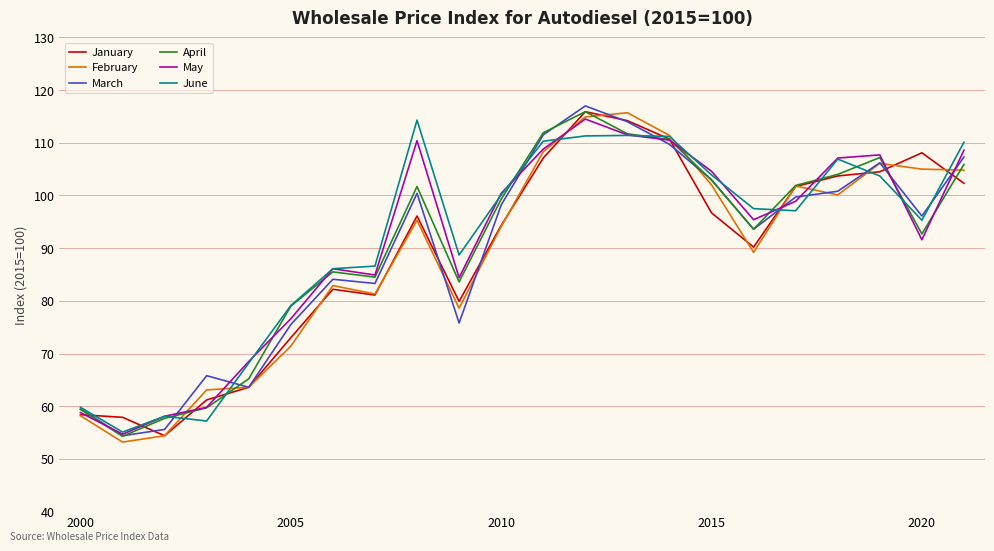

What is the highest value of the May series?

114.5